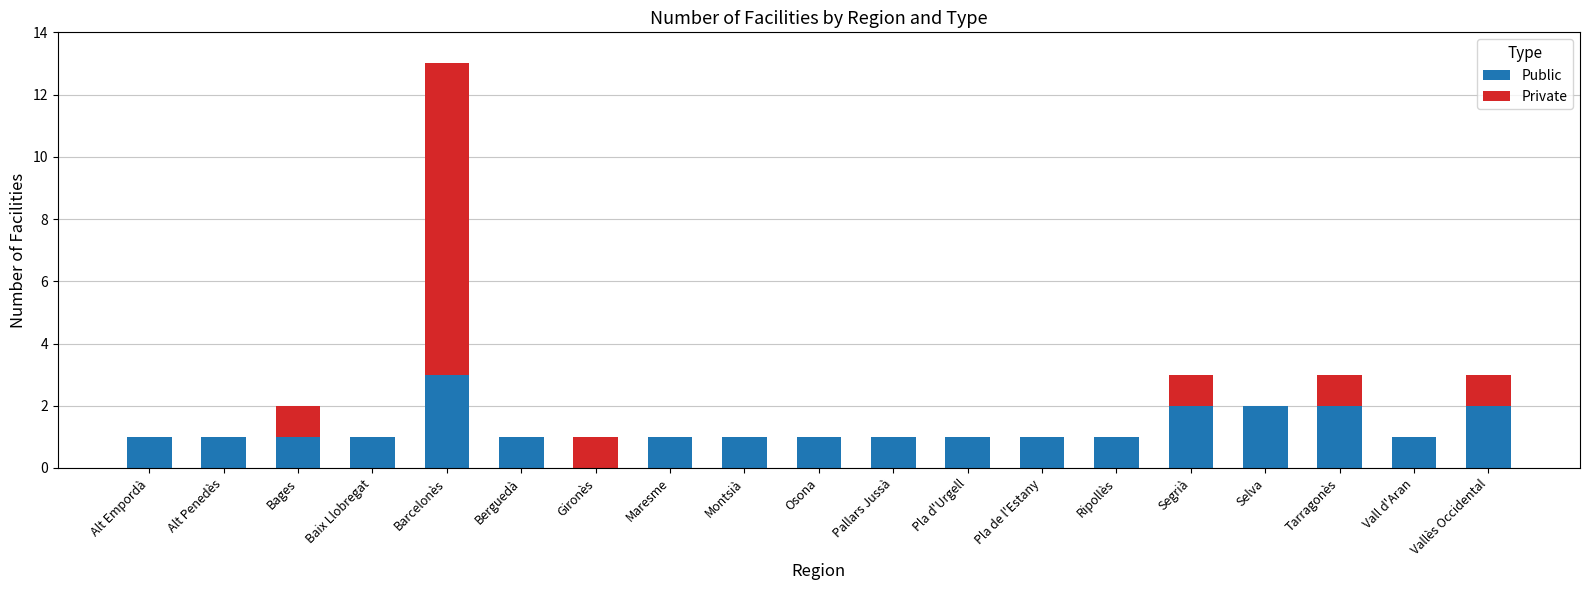

The Public series shows 1 at Gironès. True or false?

False